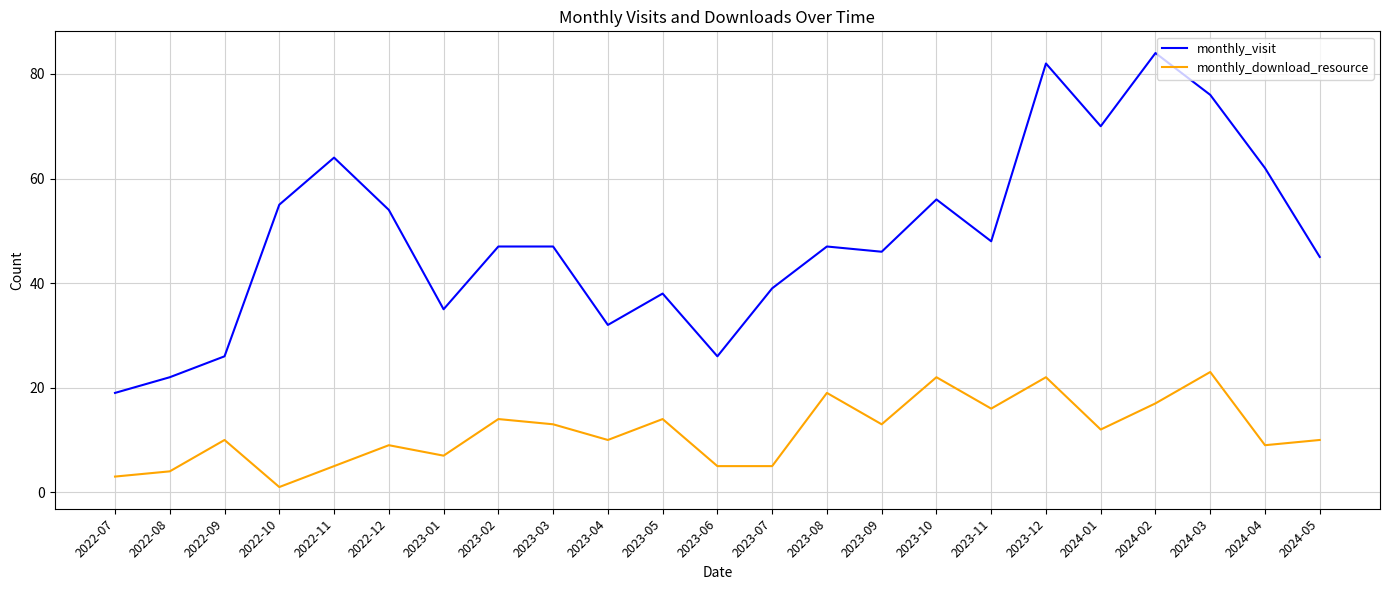

True or false: monthly_download_resource and monthly_visit cross at least once.

False